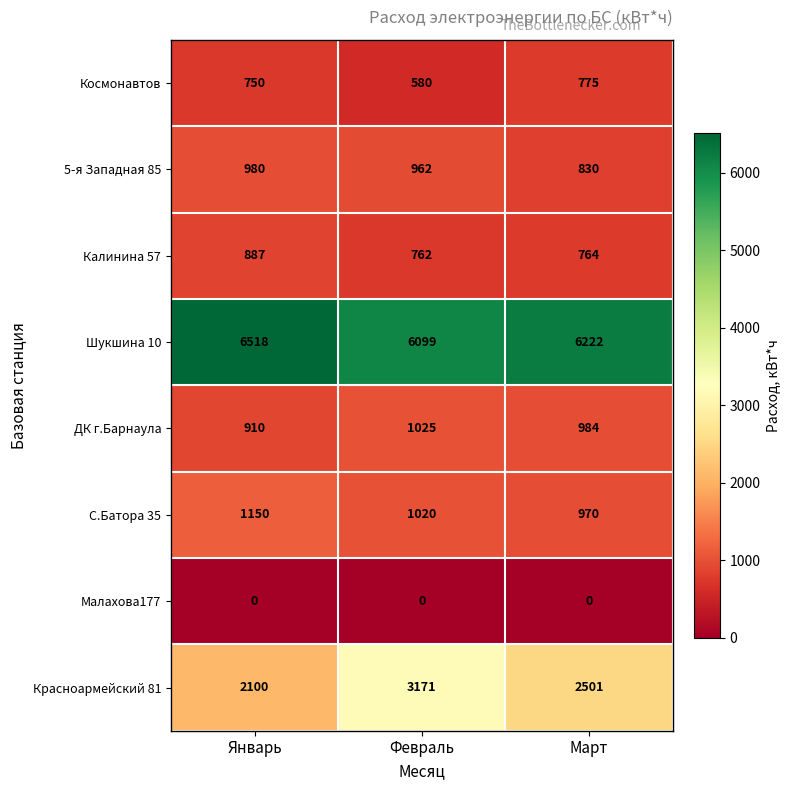

How many 5-я Западная 85 values are between 830 and 980?

3